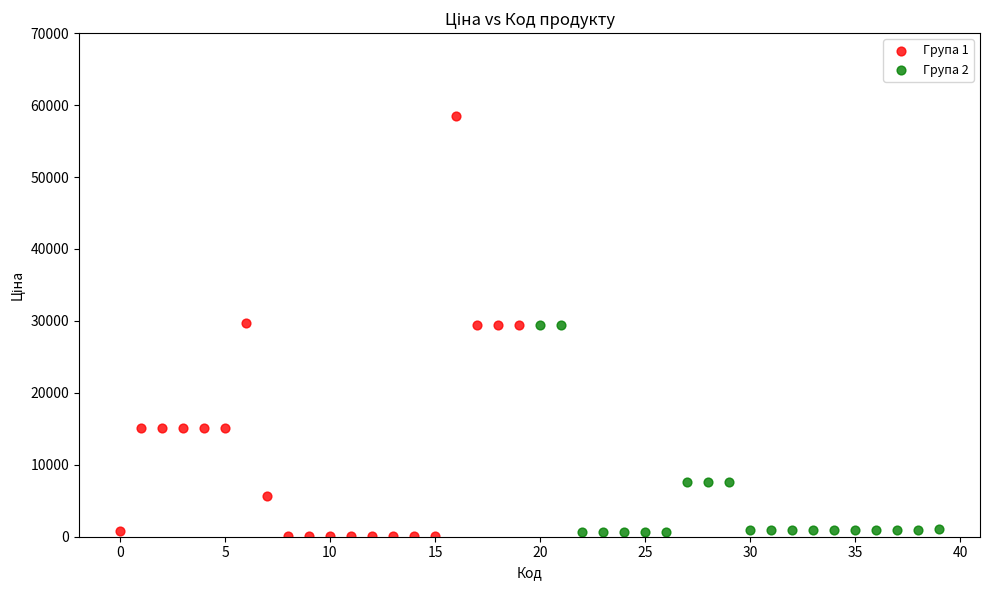

Which series reaches the maximum Y coordinate?

Група 1